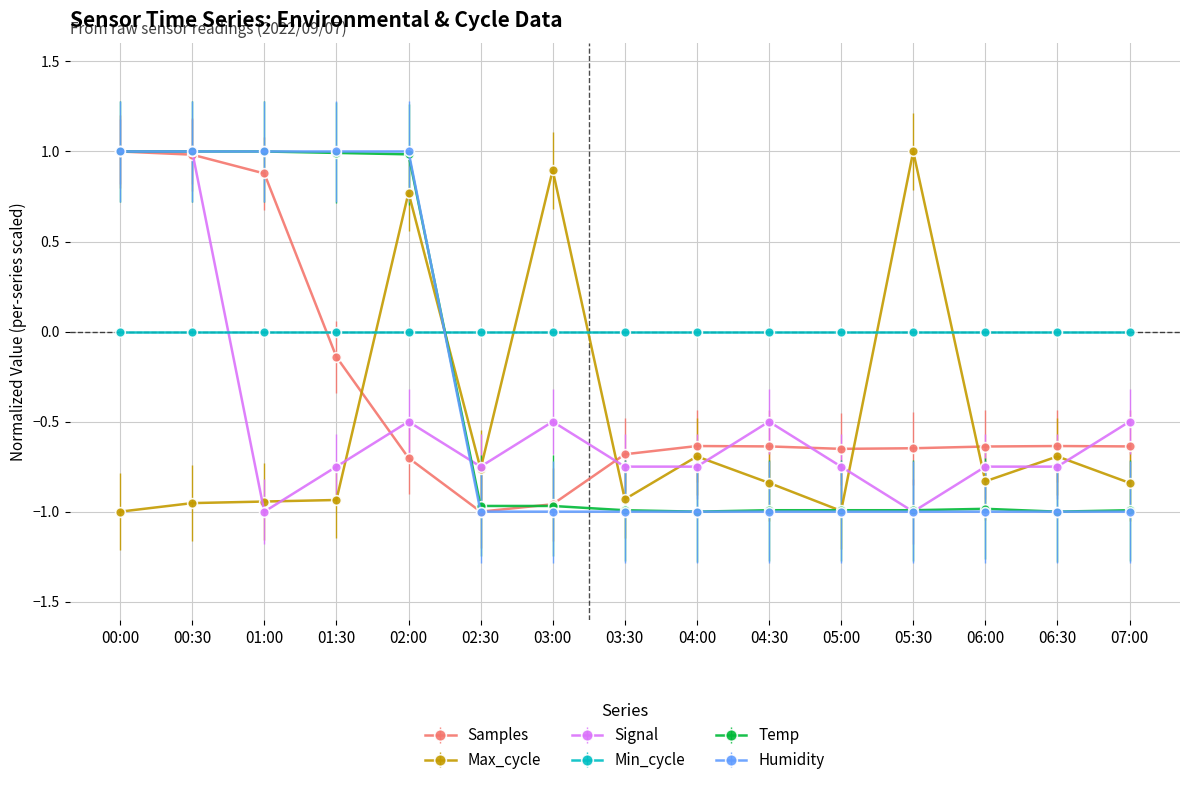

What are all the series names shown in the legend?

Samples, Max_cycle, Signal, Min_cycle, Temp, Humidity